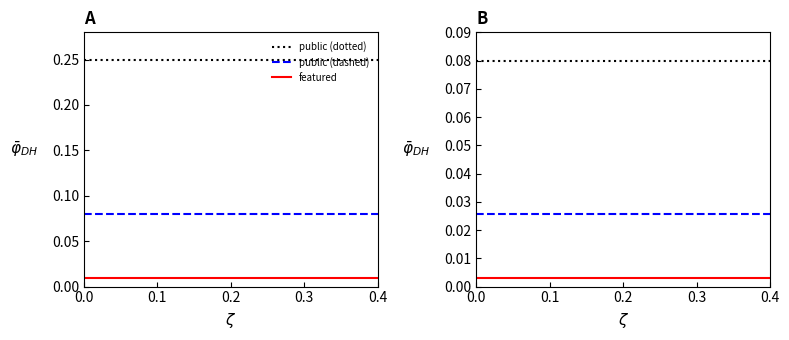

True or false: public (dashed) and featured intersect in this chart.

False